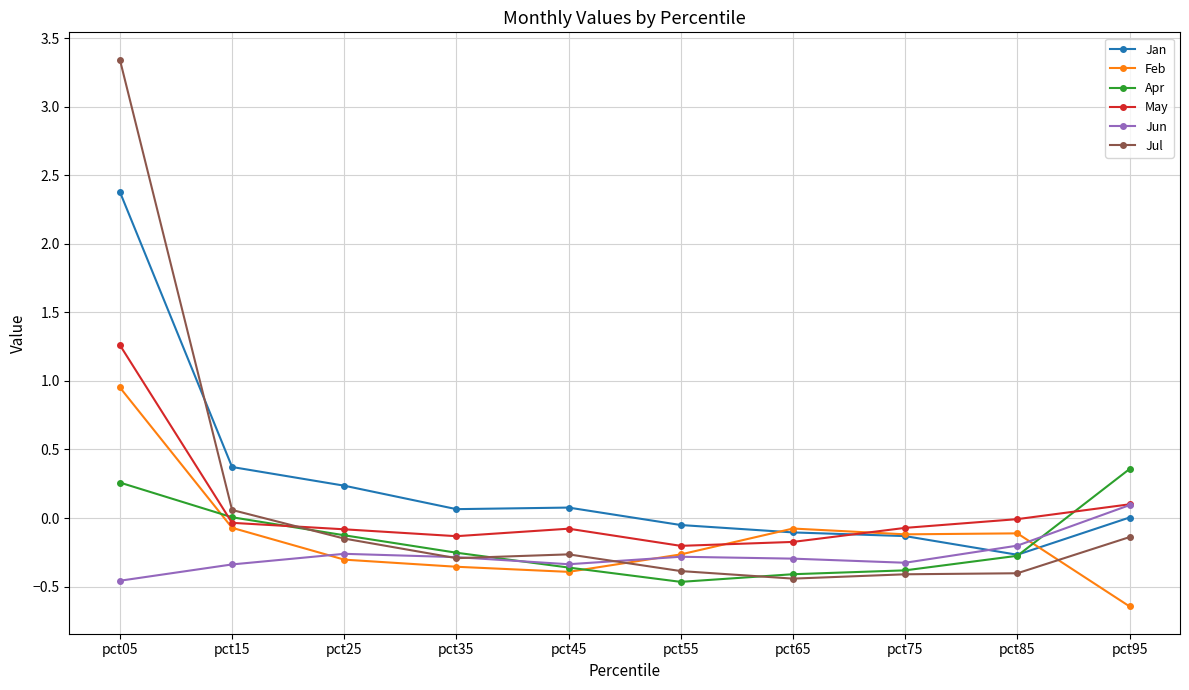

Which series has the largest total across all categories?

Jan